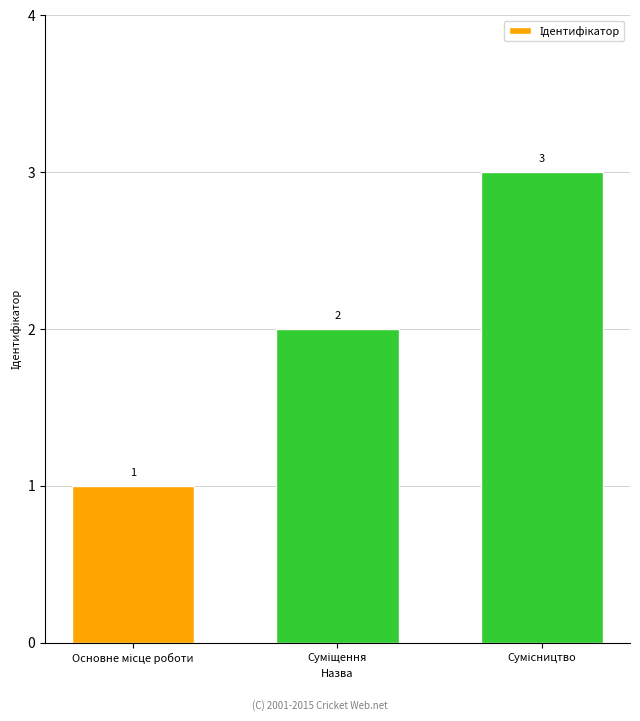

Does the chart contain stacked bars?

No